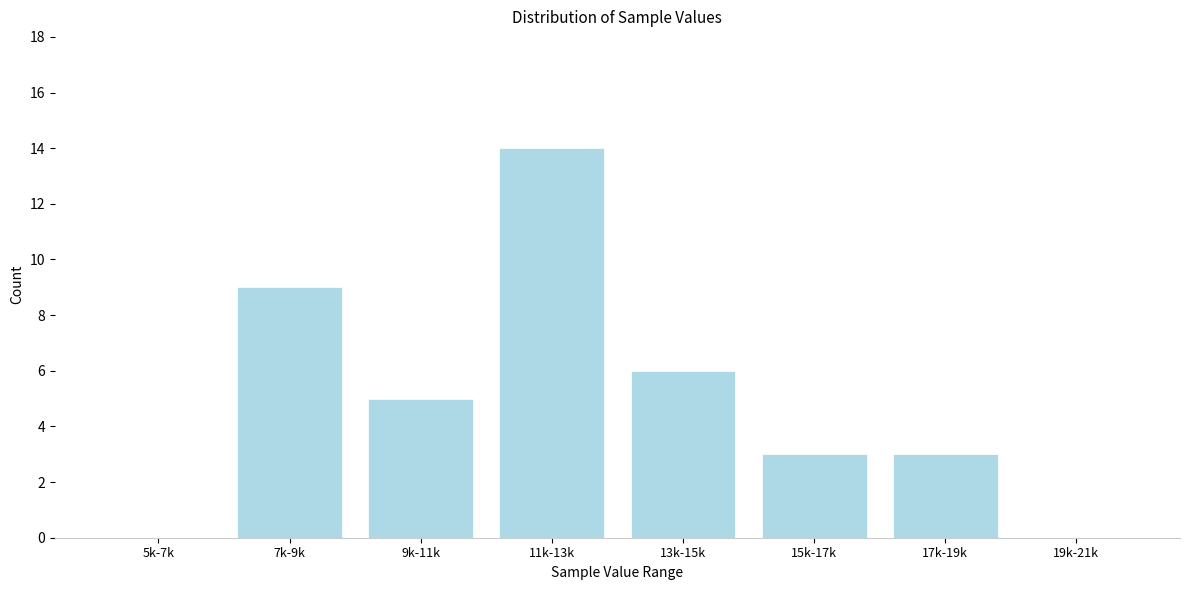

Reading left to right, list all the values displayed in this chart.

5k-7k=0	7k-9k=9	9k-11k=5	11k-13k=14	13k-15k=6	15k-17k=3	17k-19k=3	19k-21k=0